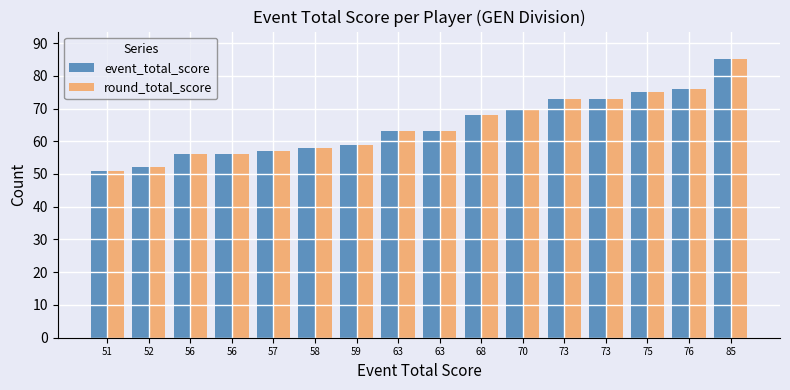

What is the total value across all series at 56?

112